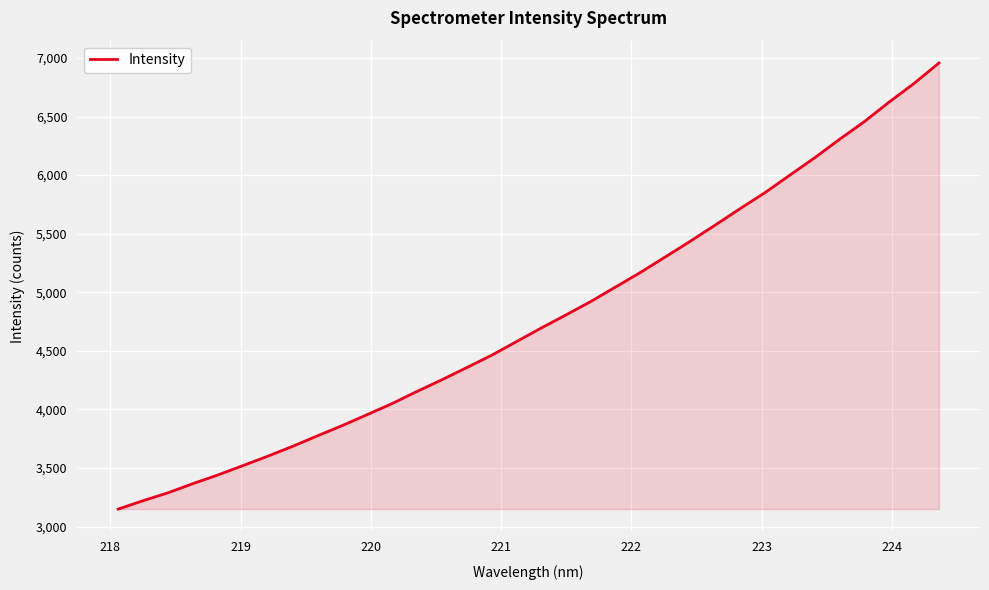

What is the difference between the maximum and minimum values?

3807.3